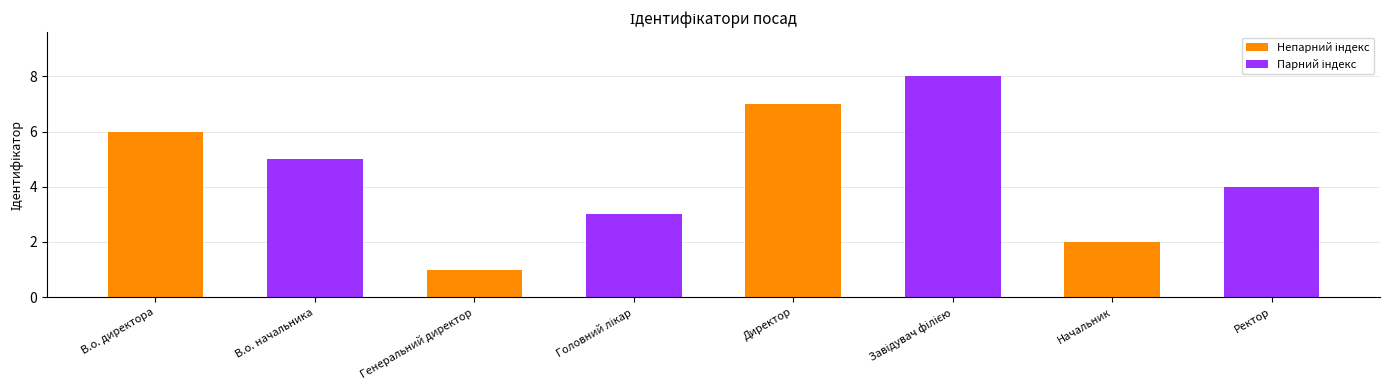

The value at Директор is 3. True or false?

False